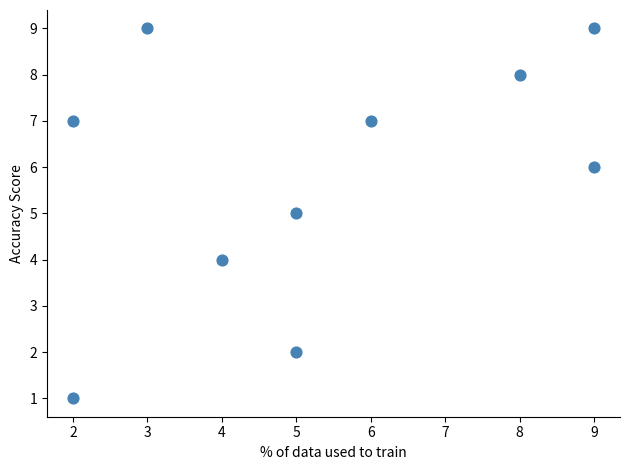

What is the average X value?

5